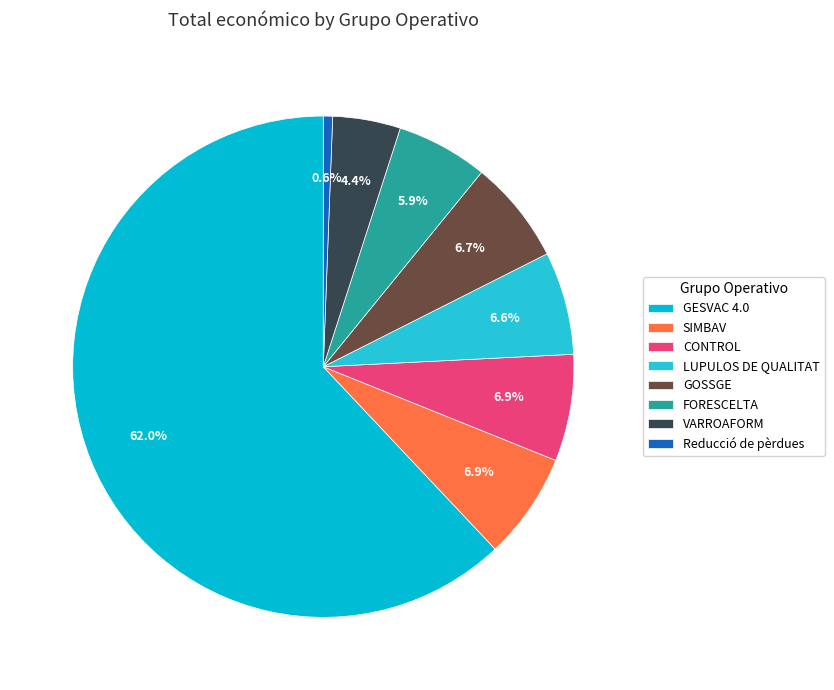

To the nearest percent, what is the combined percentage of VARROAFORM and LUPULOS DE QUALITAT?

11%